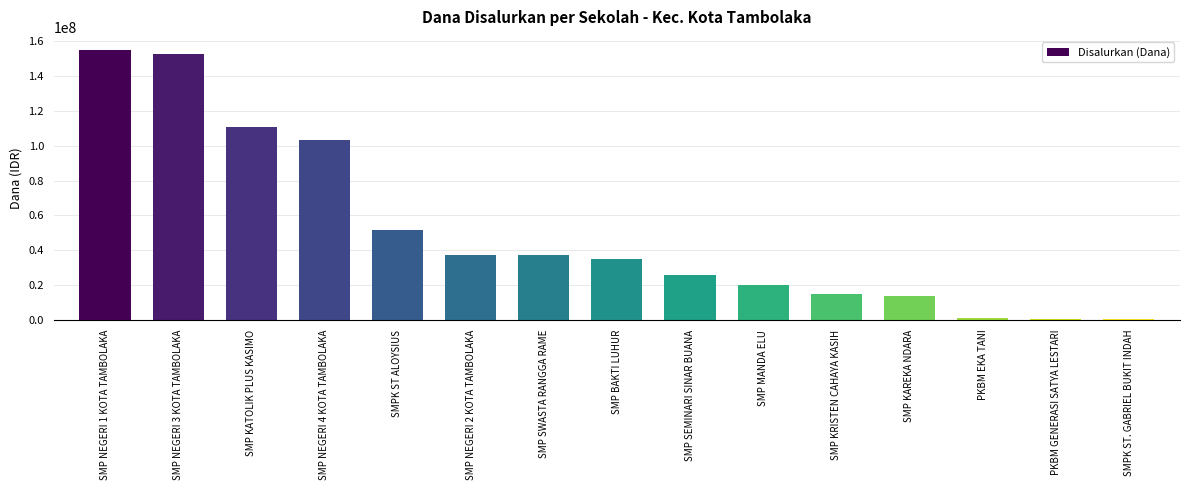

Read the value at SMP BAKTI LUHUR.

35250000